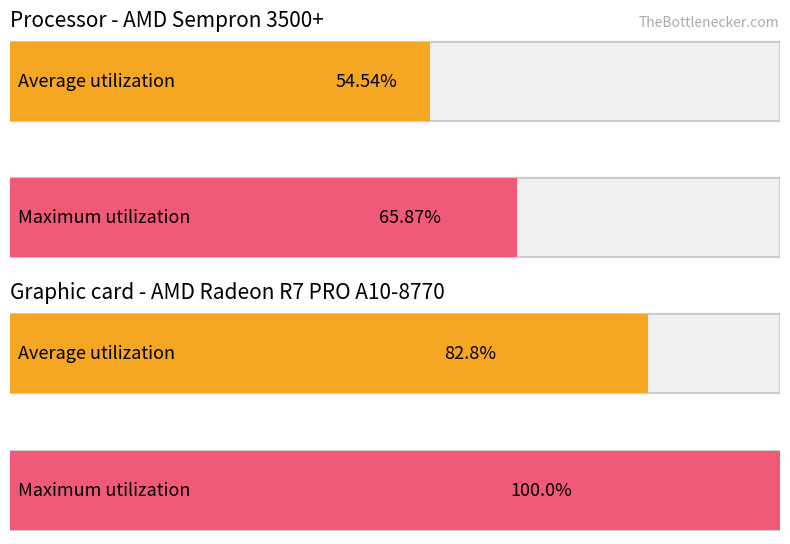

True or false: Maximum utilization has a value of 13.2 at 15.

False